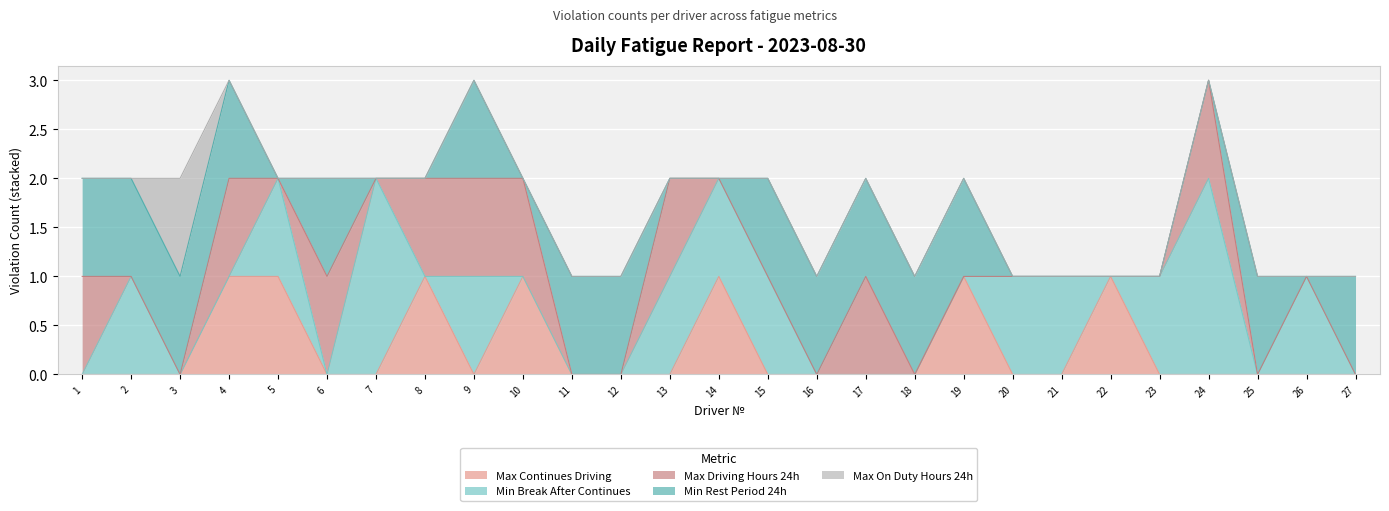

How many times do Max On Duty Hours 24h and Max Driving Hours 24h cross each other?

1